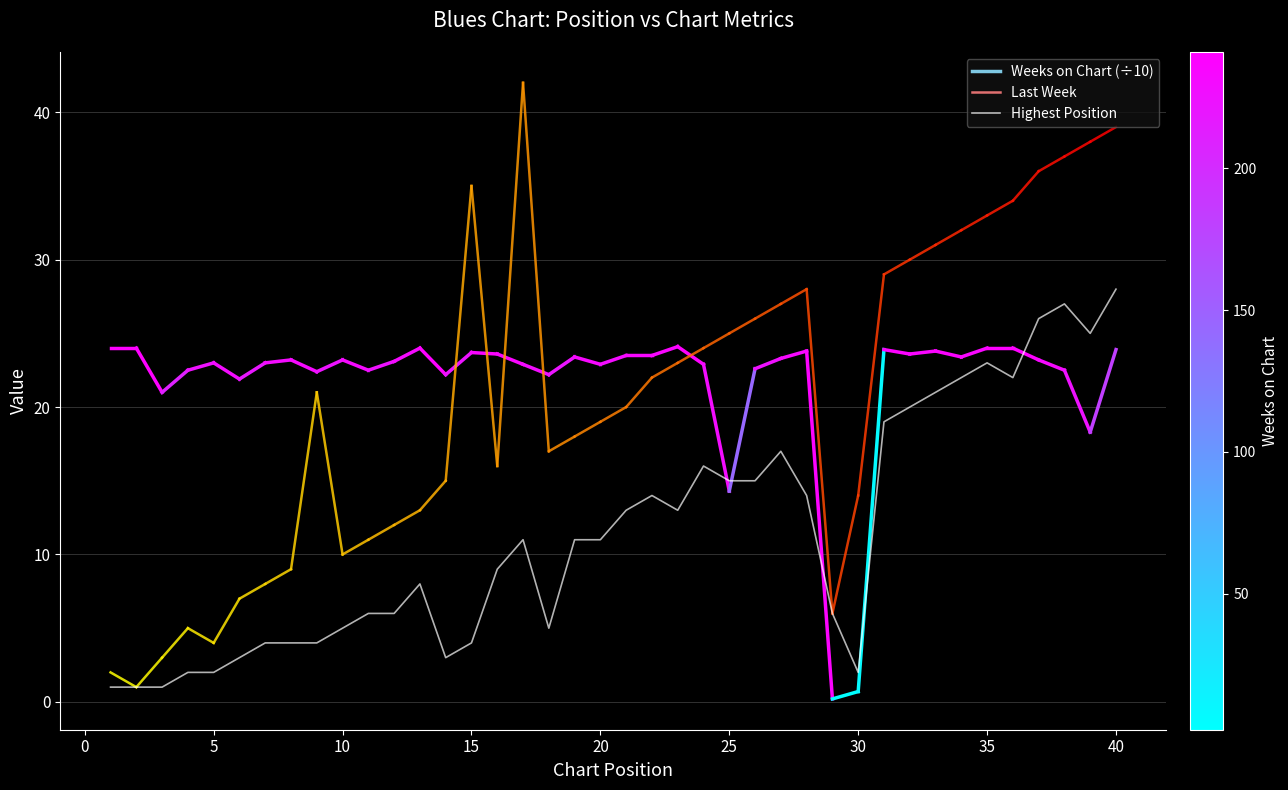

True or false: the data has more than 0 interior local peaks.

True